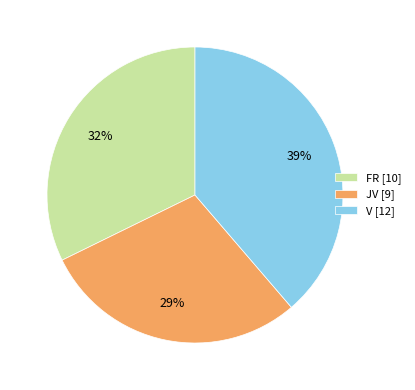

Do FR [10] and JV [9] together represent more than half of the pie?

Yes